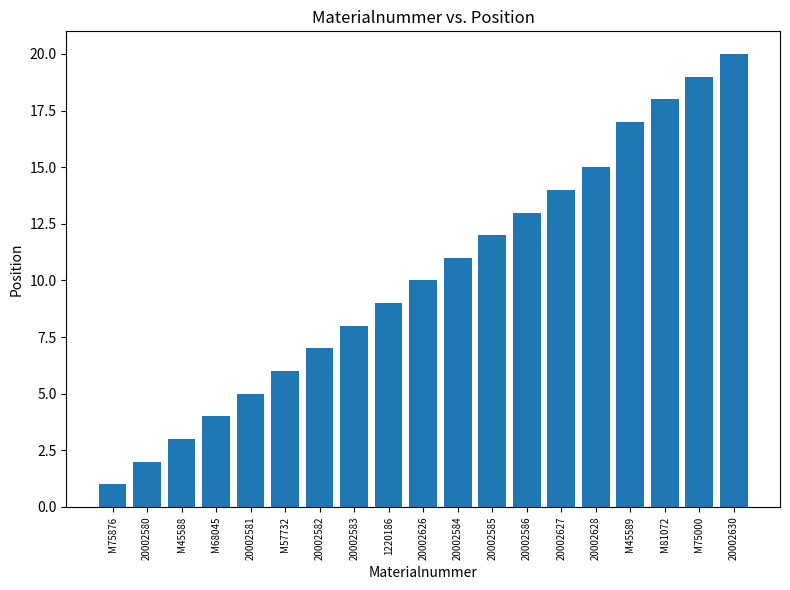

What is the greatest value displayed?

20